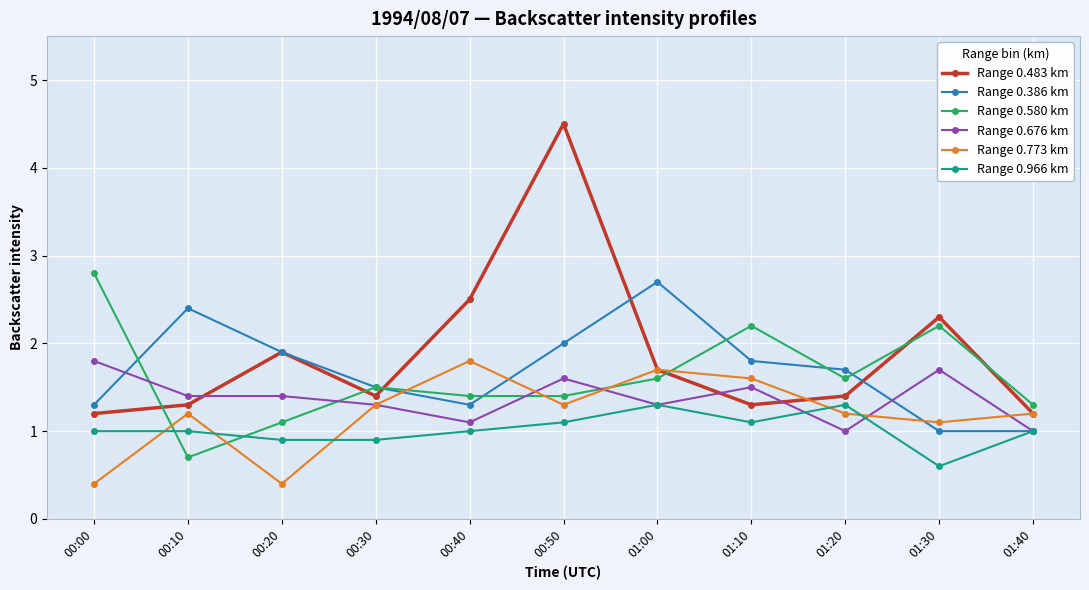

Count the number of data series in this chart.

6